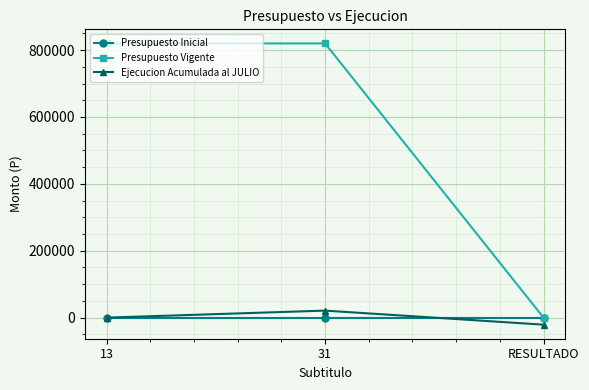

The value of Presupuesto Vigente at 31 is 820004. True or false?

True